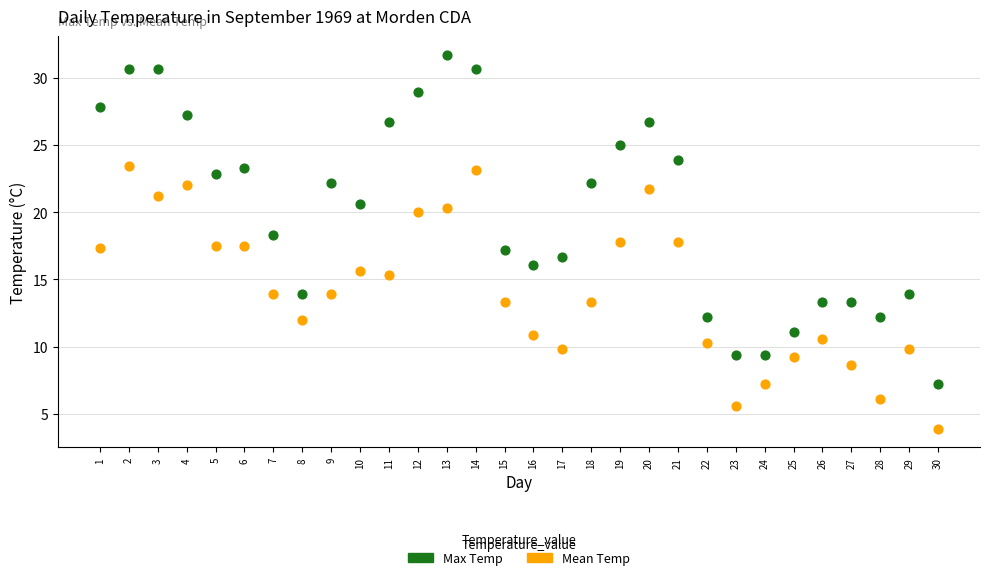

What are all the series names shown in the legend?

Max Temp, Mean Temp